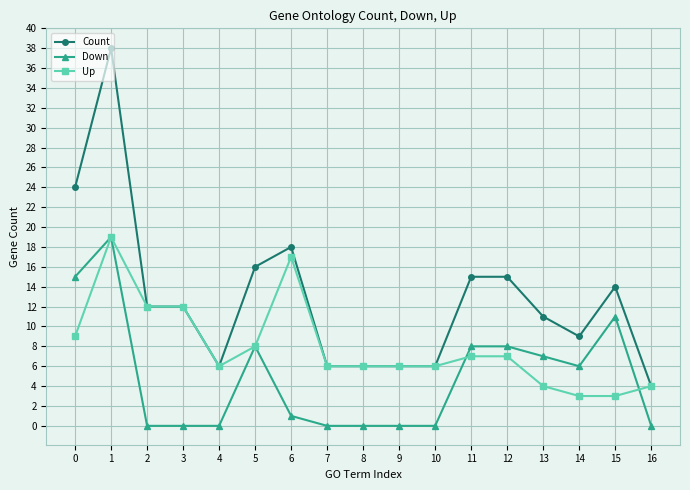

Reading left to right, list all the values displayed in this chart.

Count: 24	38	12	12	6	16	18	6	6	6	6	15	15	11	9	14	4
Down: 15	19	0	0	0	8	1	0	0	0	0	8	8	7	6	11	0
Up: 9	19	12	12	6	8	17	6	6	6	6	7	7	4	3	3	4